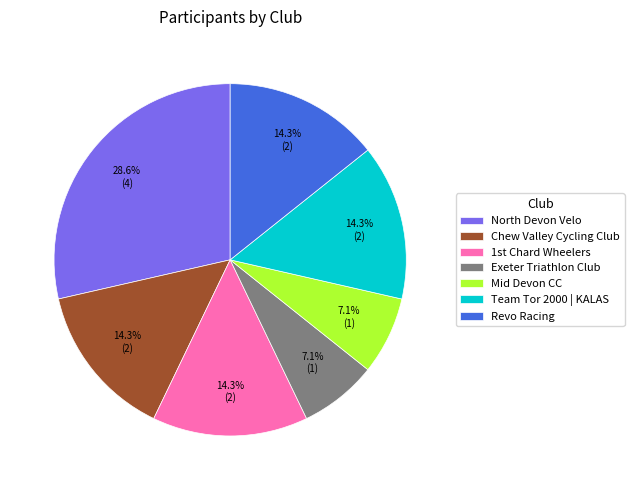

Which category has the biggest portion of the pie?

North Devon Velo